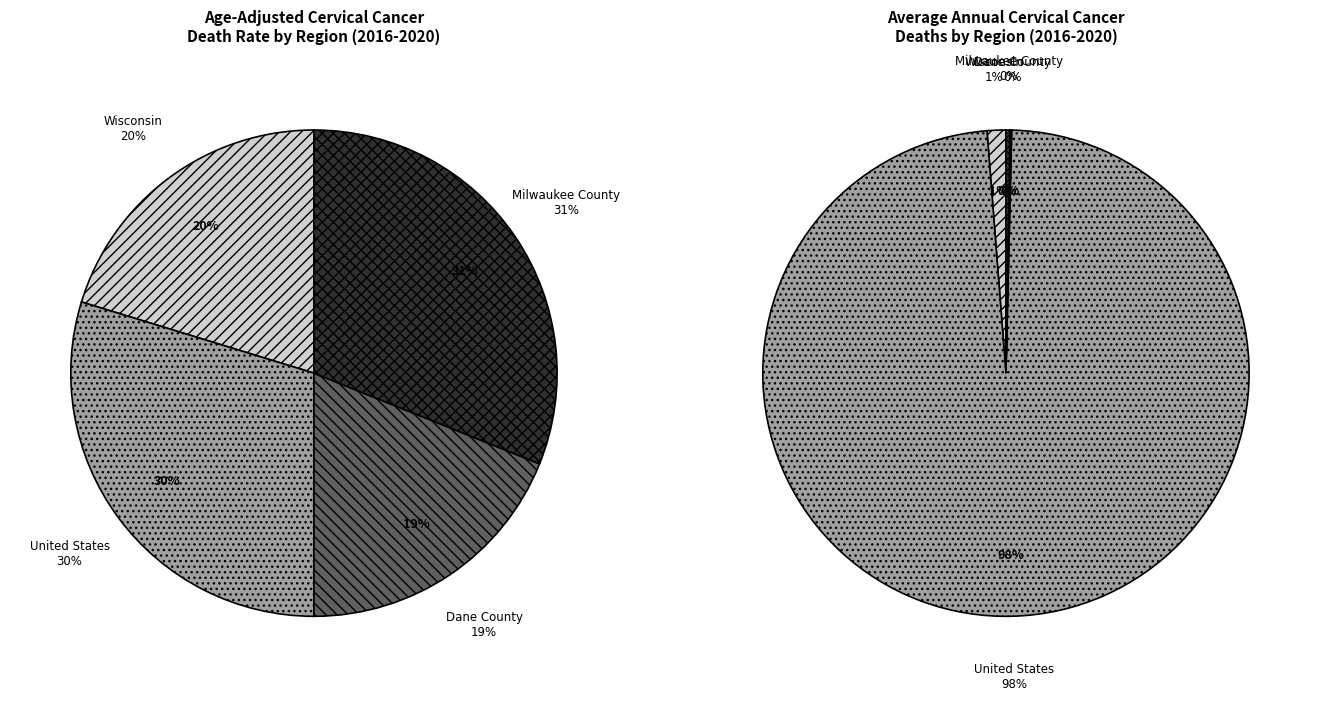

Rank the categories by value from lowest to highest.

Dane County, Wisconsin, United States, Milwaukee County